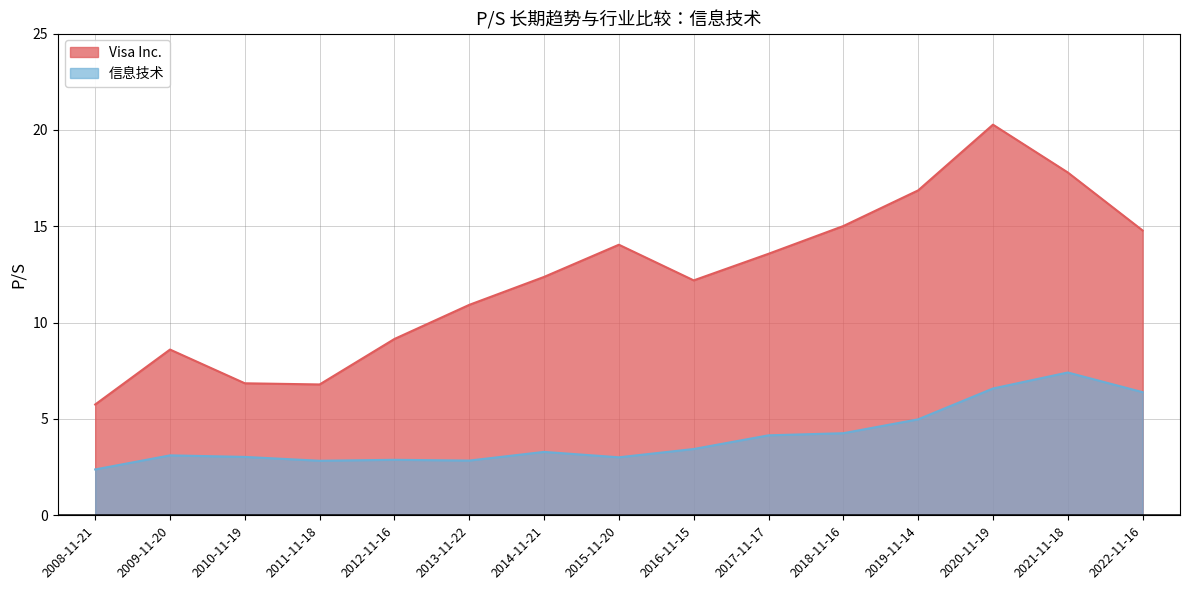

What position from the left is 2019-11-14?

12